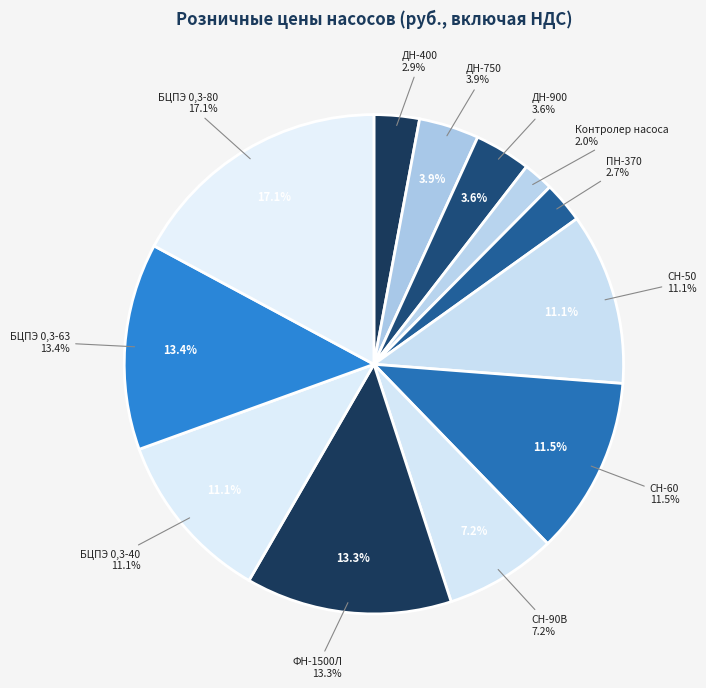

What percentage is the БЦПЭ 0,3-40 slice, to the nearest percent?

11%